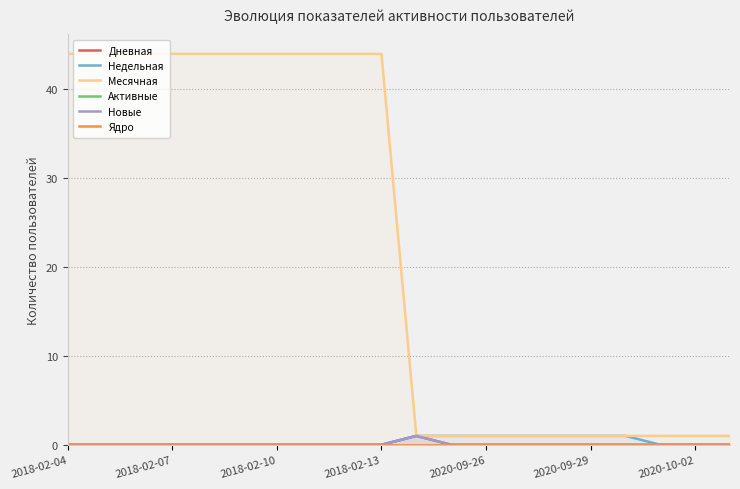

Which category has the lowest value across all series?

2018-02-04